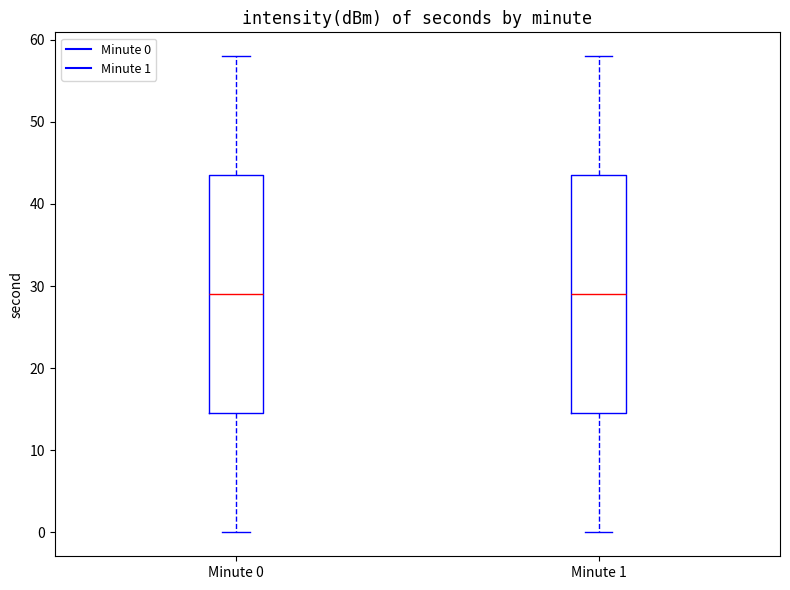

Reading left to right, transcribe this box plot: for each box, give where its median line is, the range the box spans, and where its two whiskers end, as read against the y-axis. The values are not printed on the chart, so give them approximately, as read against the axis.

Minute 0: median 29, box 15 to 44, whiskers 0 to 58
Minute 1: median 29, box 15 to 44, whiskers 0 to 58